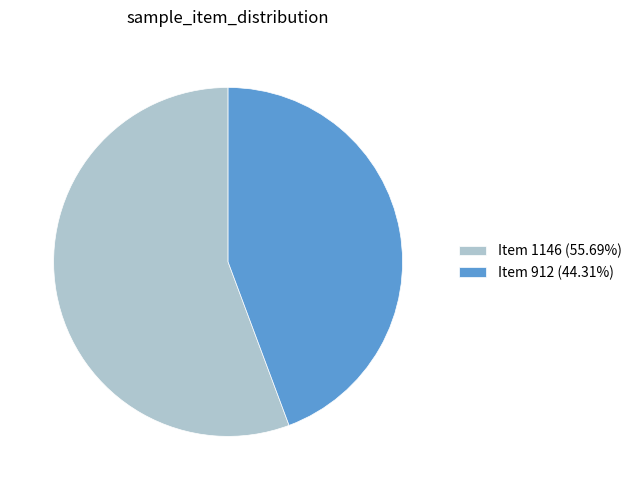

What is the ratio of the value at Item 912 (44.31%) to the value at Item 1146 (55.69%)?

0.8